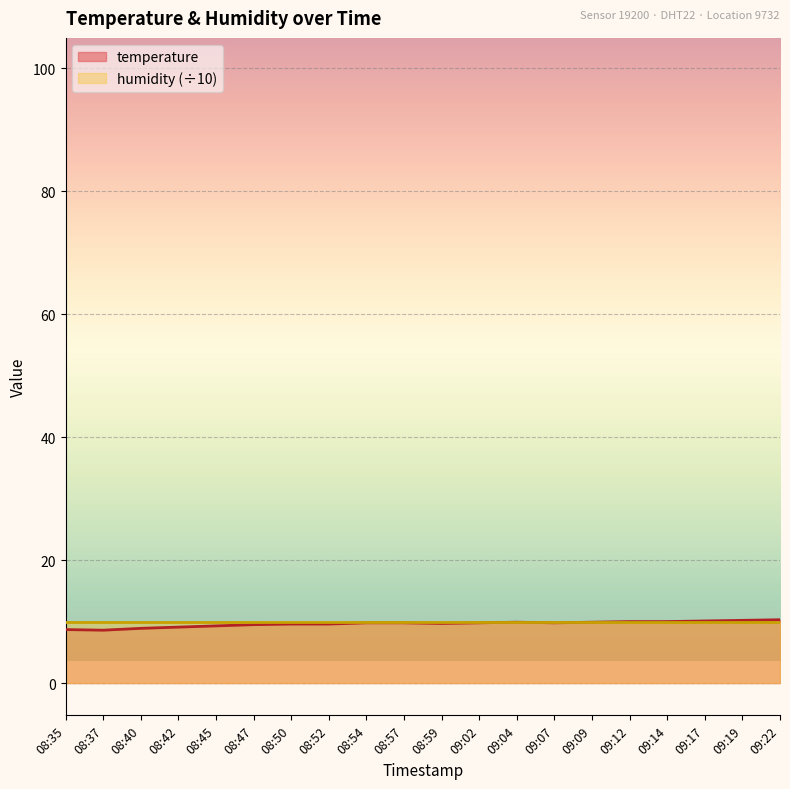

Is it true that the value at 08:40 is 5.4?

False